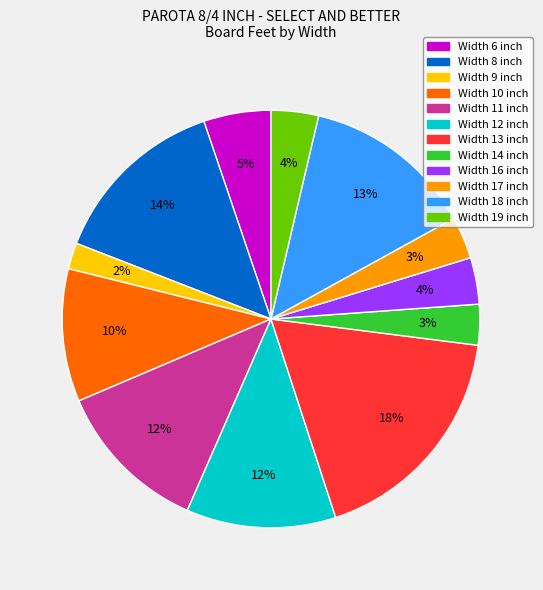

Is the sum of Width 14 inch and Width 13 inch greater than half?

No